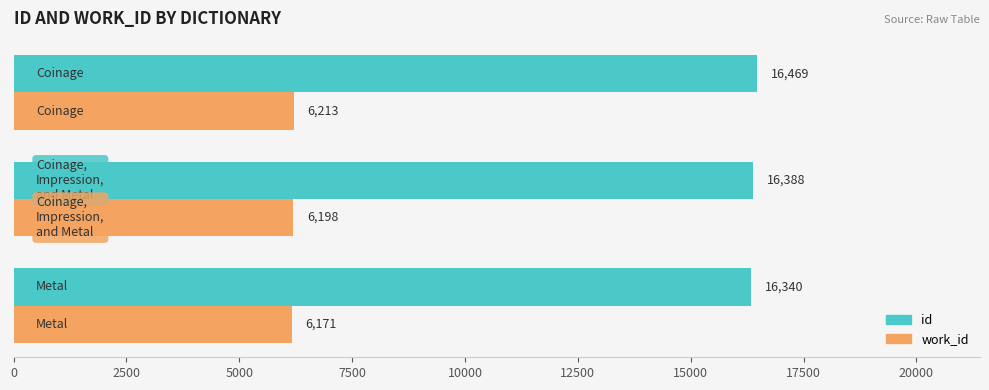

What is the difference between the maximum and minimum values in the id series?

129